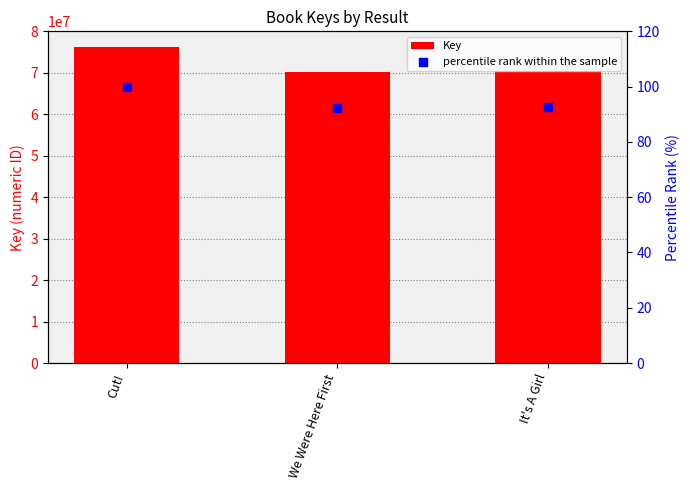

Is the value of percentile rank within the sample at We Were Here First greater than the value of Key at We Were Here First?

No